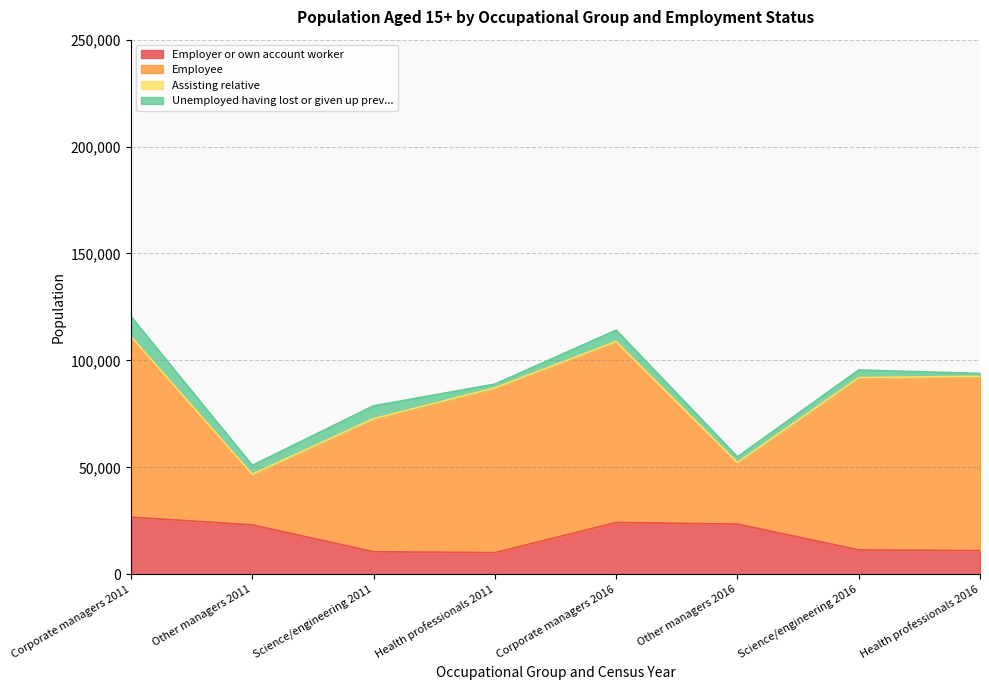

What is the smallest value displayed?

36